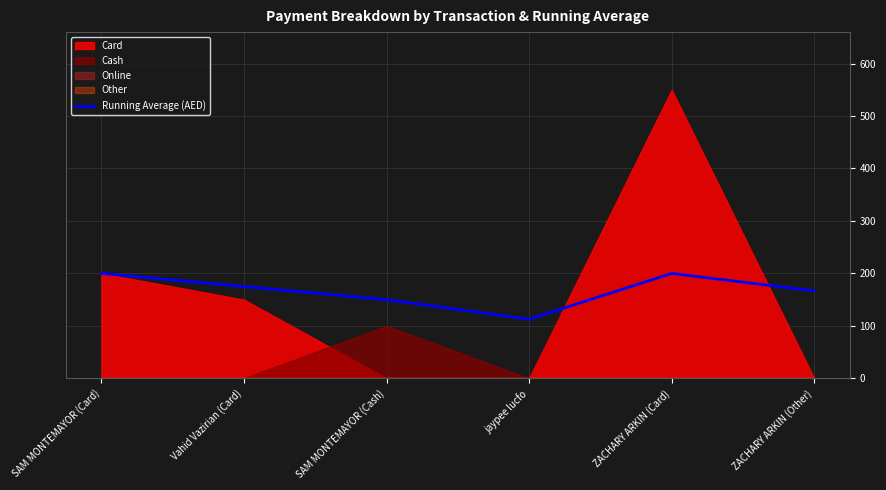

Approximately how many times larger is the value at jaypee lucfo compared to ZACHARY ARKIN (Other)?

0.7